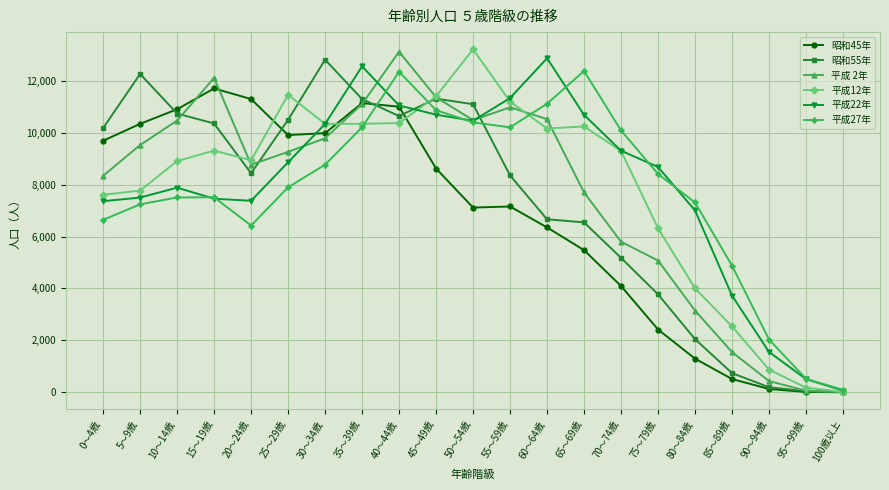

What is the value of the 昭和55年 point at the 4th from the left?

10357